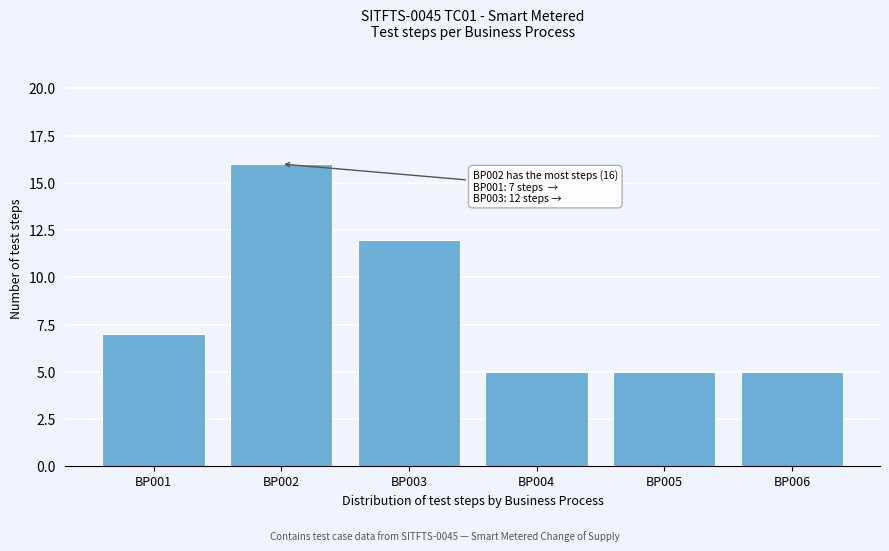

Reading left to right, transcribe all the data shown in this chart.

7	16	12	5	5	5